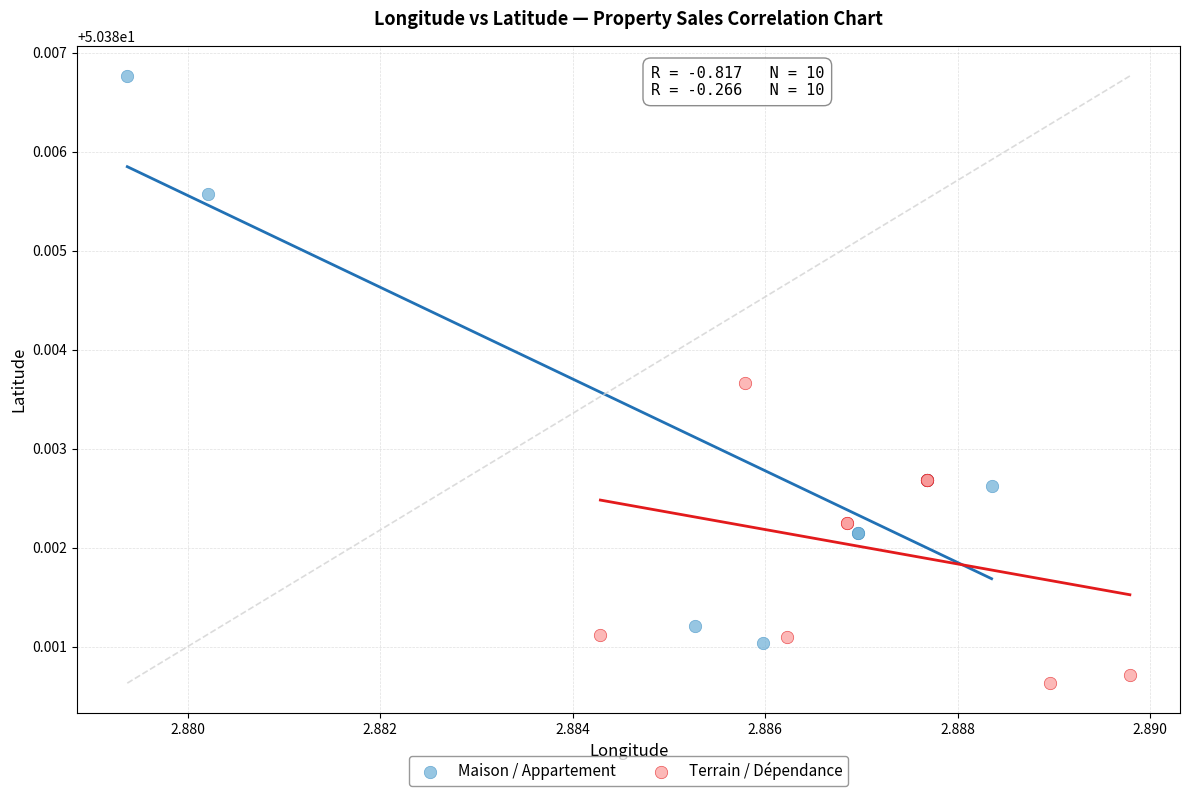

Which series contains the highest Y value?

Maison / Appartement